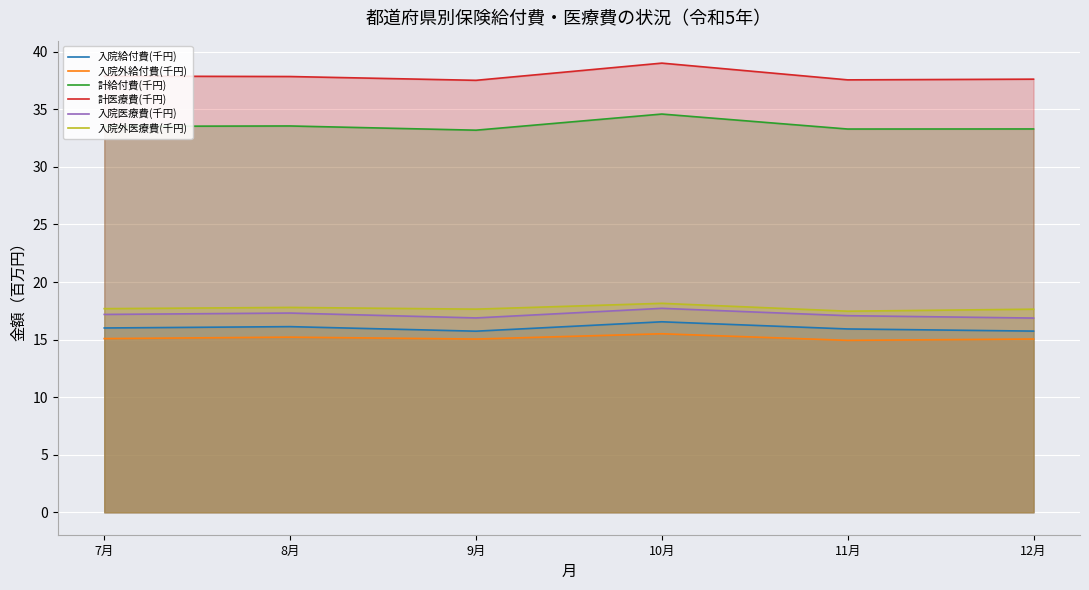

The 計医療費(千円) series shows 56.1 at 10月. True or false?

False